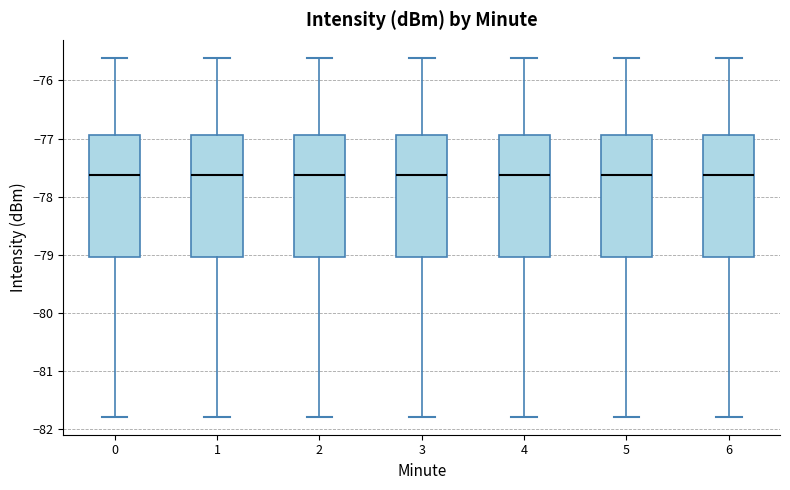

Reading left to right, transcribe this box plot: for each box, give where its median line is, the range the box spans, and where its two whiskers end, as read against the y-axis. The values are not printed on the chart, so give them approximately, as read against the axis.

0: median -77.6, box -79.0 to -76.9, whiskers -81.8 to -75.6
1: median -77.6, box -79.0 to -76.9, whiskers -81.8 to -75.6
2: median -77.6, box -79.0 to -76.9, whiskers -81.8 to -75.6
3: median -77.6, box -79.0 to -76.9, whiskers -81.8 to -75.6
4: median -77.6, box -79.0 to -76.9, whiskers -81.8 to -75.6
5: median -77.6, box -79.0 to -76.9, whiskers -81.8 to -75.6
6: median -77.6, box -79.0 to -76.9, whiskers -81.8 to -75.6